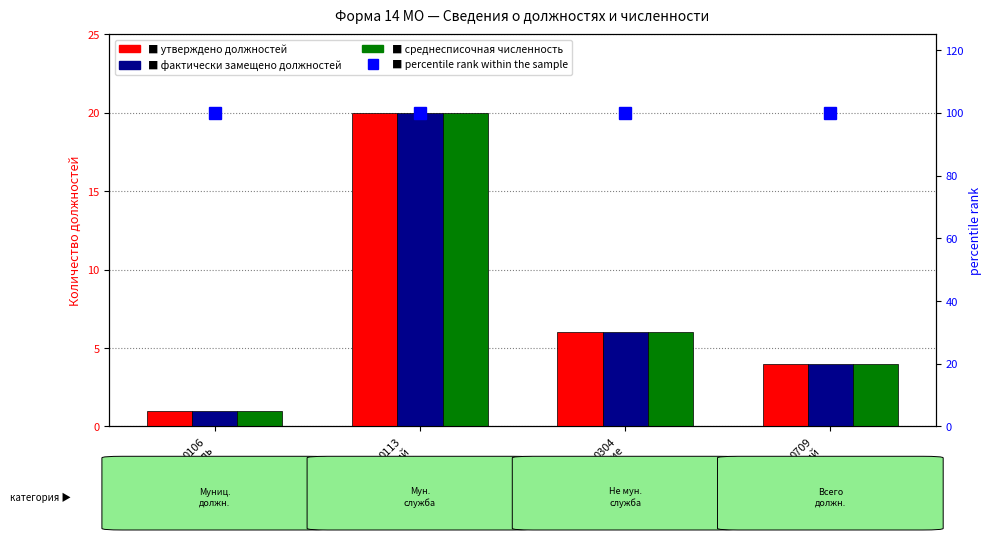

What is the label of the 2nd bar from the left?

0113
Центральный
аппарат